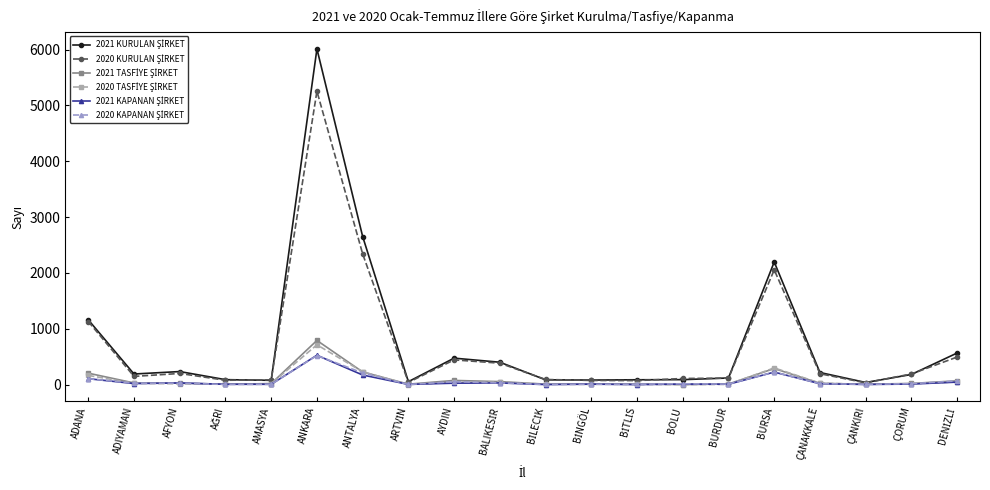

What is the total value across all series at ADIYAMAN?

441